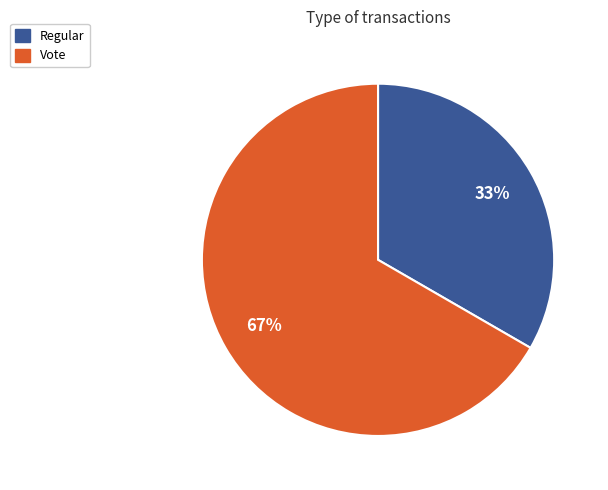

To the nearest percent, what is the average slice percentage?

50%